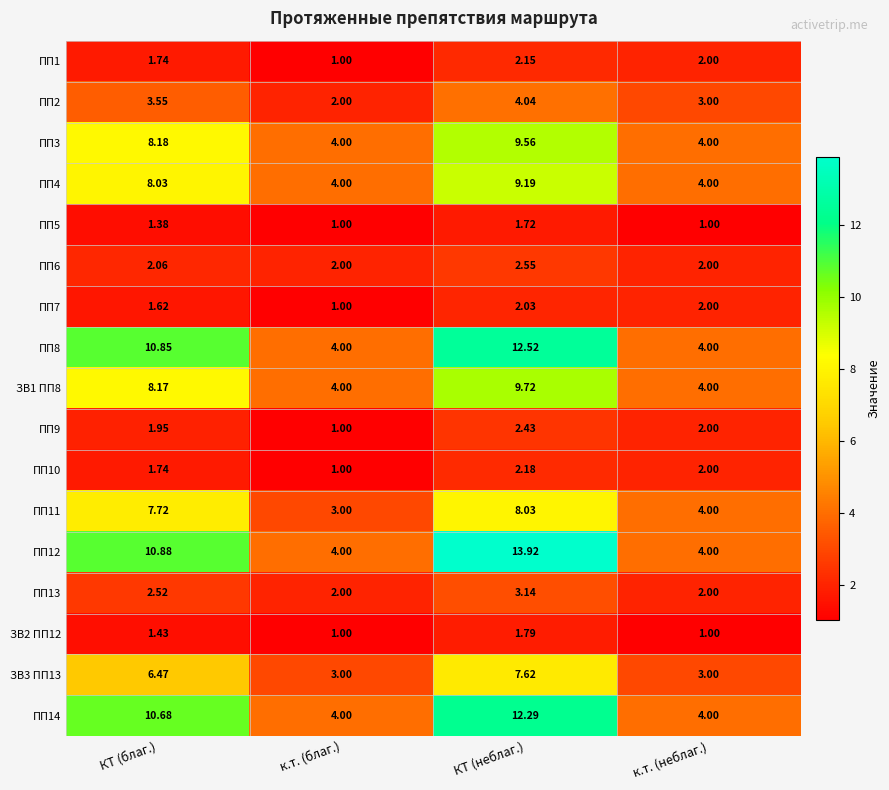

List the labels in order of ПП2 value, largest first.

КТ (неблаг.), КТ (благ.), к.т. (неблаг.), к.т. (благ.)